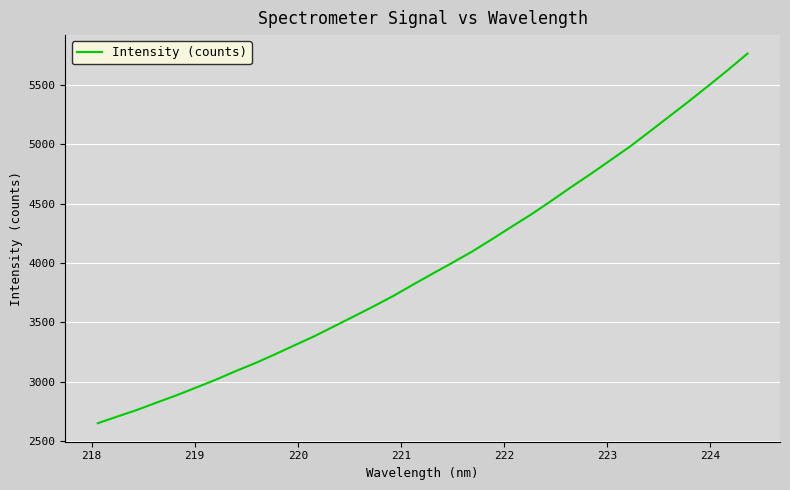

What is the minimum value shown in the chart?

2650.2